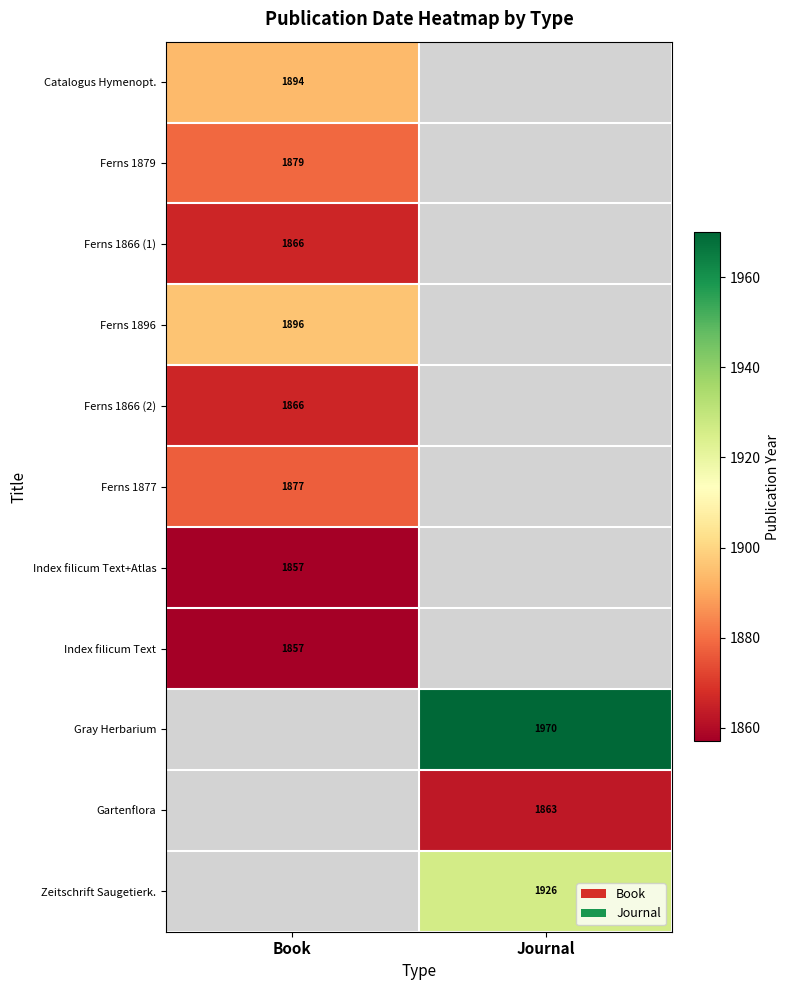

True or false: Zeitschrift Saugetierk. has a value of 1926 at Journal.

True